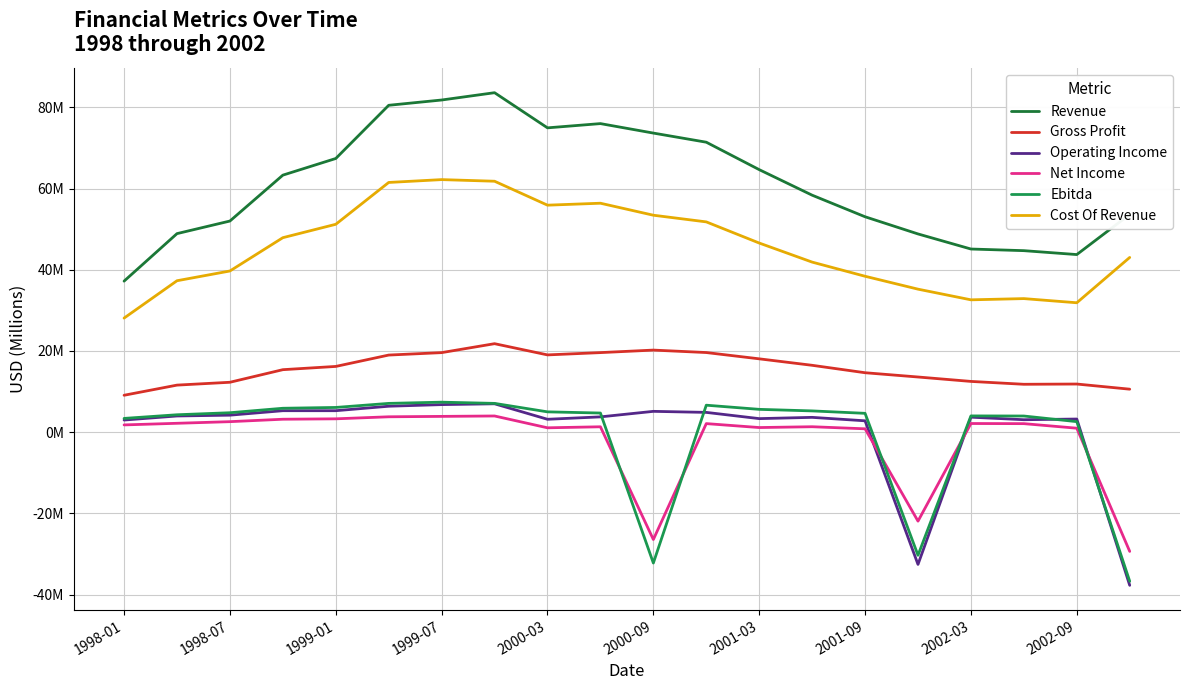

What are all the series names shown in the legend?

Revenue, Gross Profit, Operating Income, Net Income, Ebitda, Cost Of Revenue